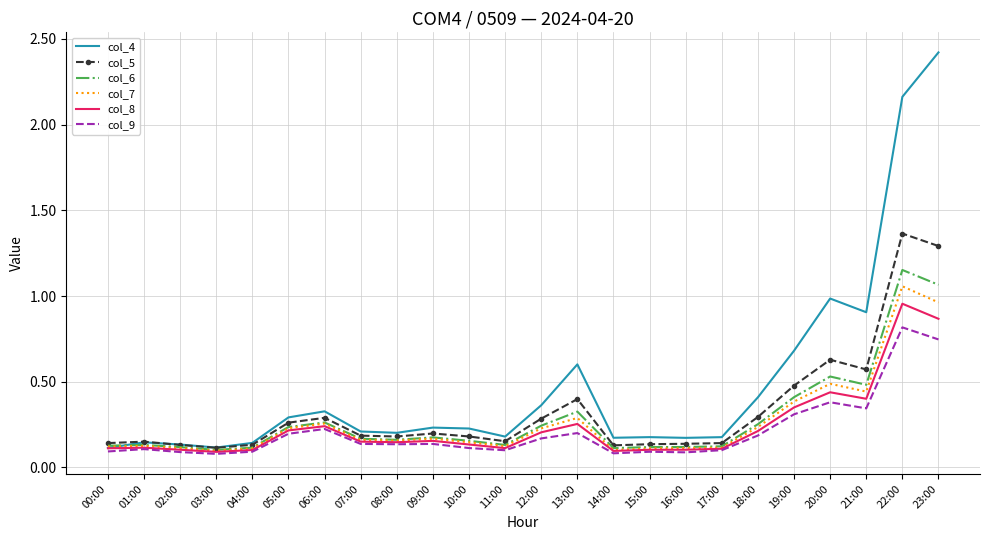

What position from the right is 06:00?

18